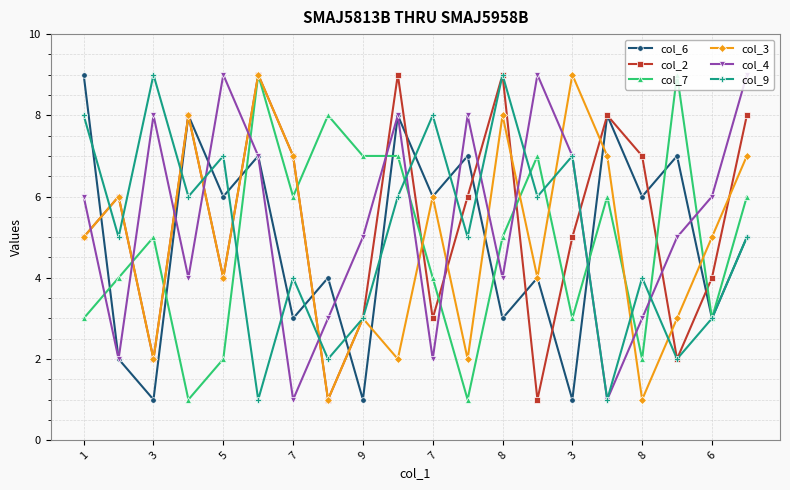

True or false: col_3 has more than 2 interior local peaks.

True